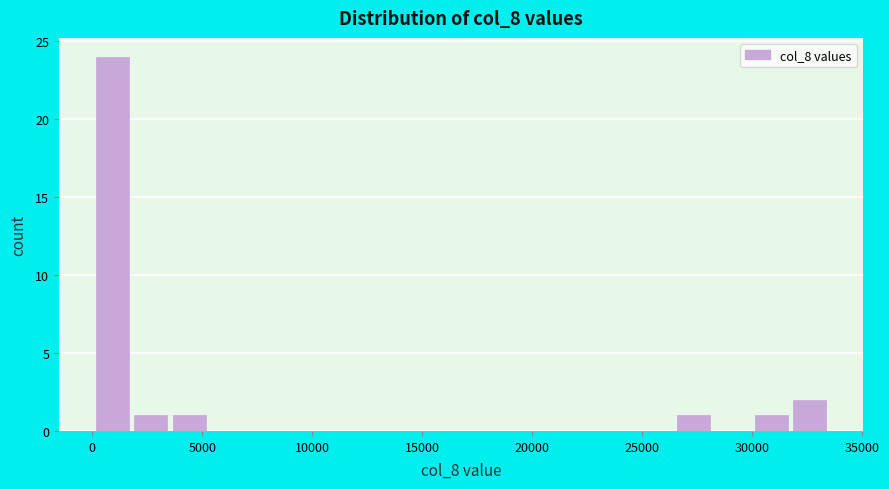

Read against the x-axis, roughly where is the centre of the tallest bar?

1000